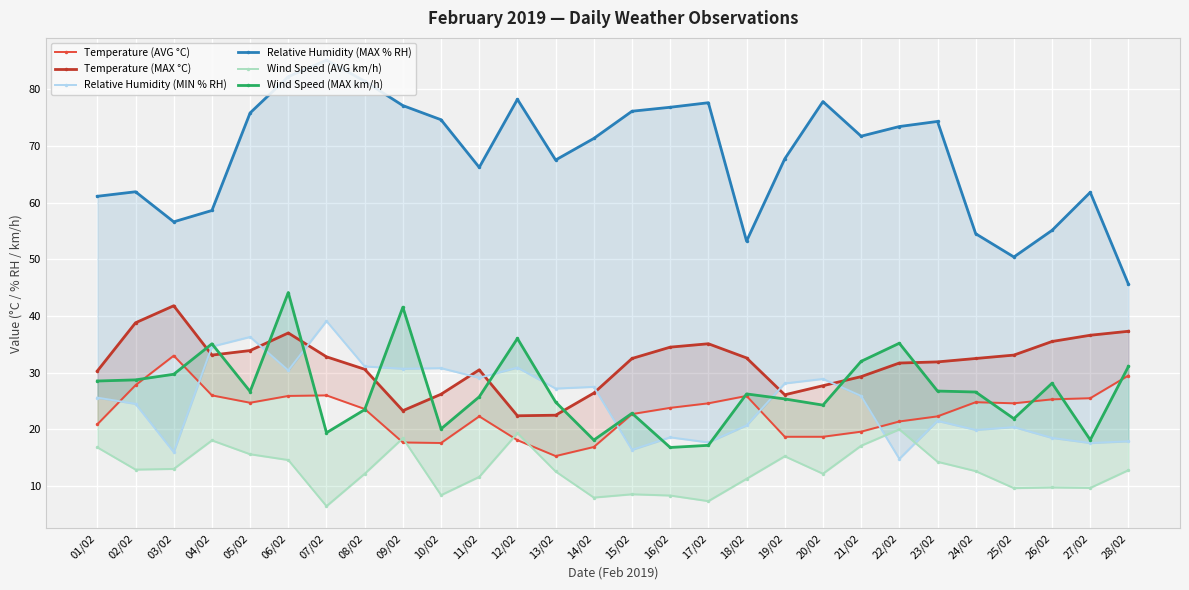

True or false: Relative Humidity (MAX % RH) and Wind Speed (AVG km/h) intersect in this chart.

False